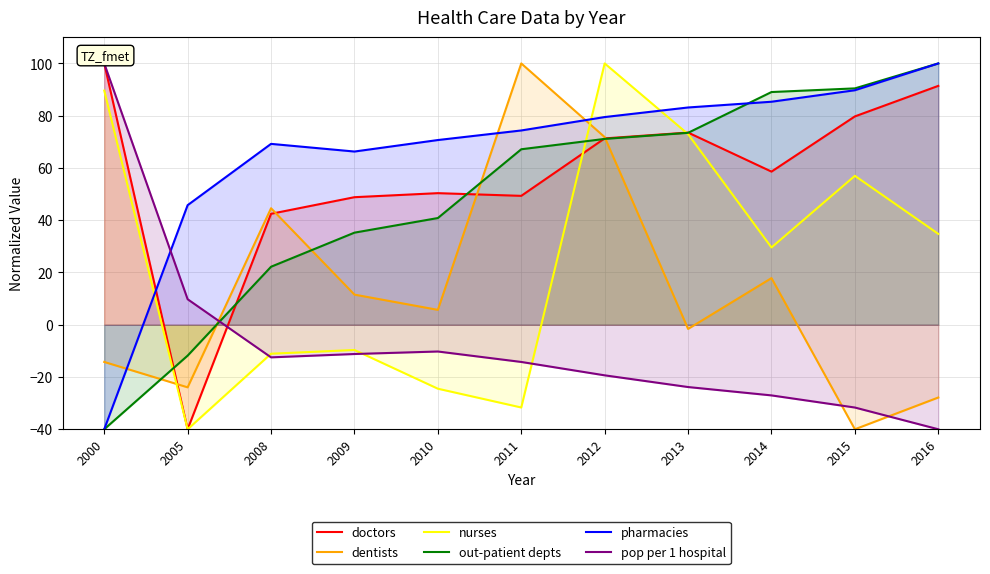

At which label does pharmacies reach its minimum?

2000